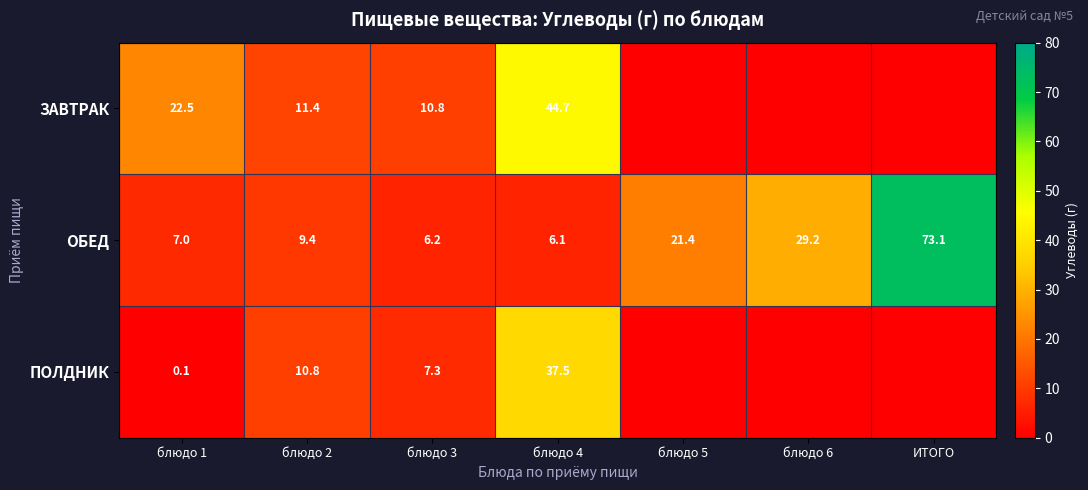

True or false: ПОЛДНИК has a value of 10.8 at блюдо 2.

True